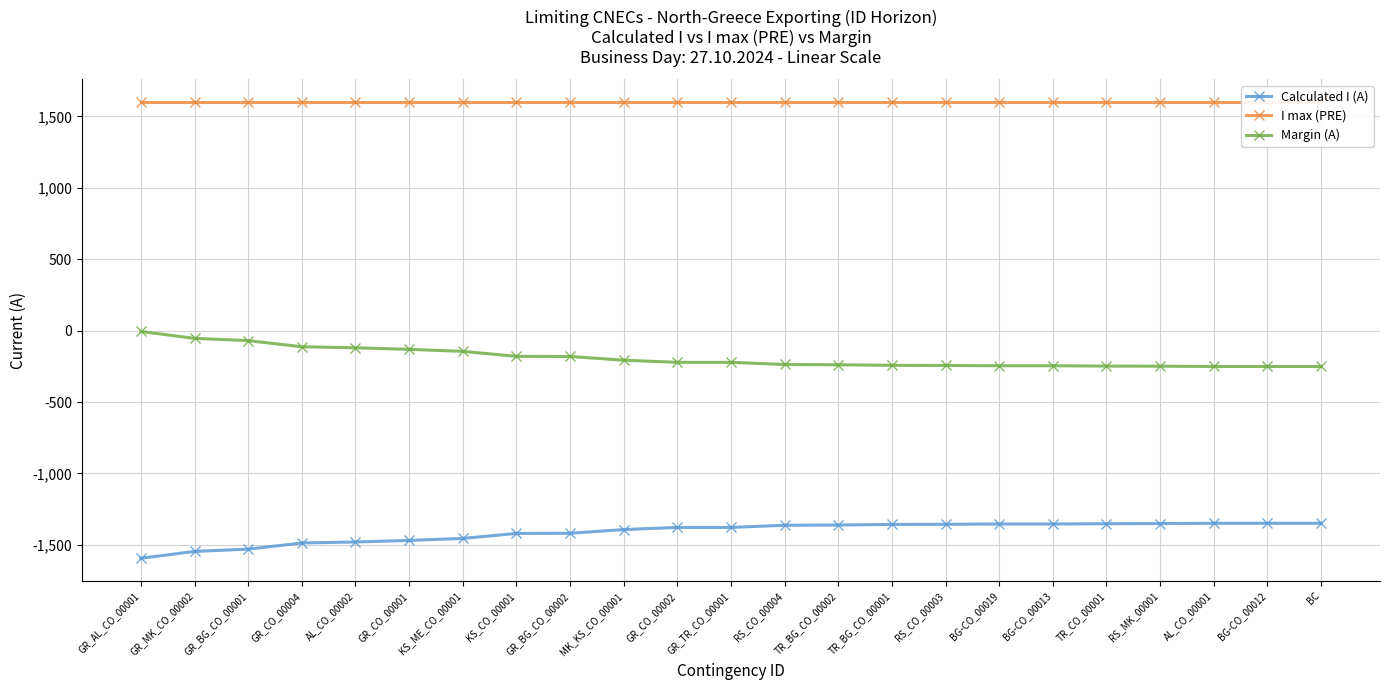

How many values in the Margin (A) series are below -222?

11